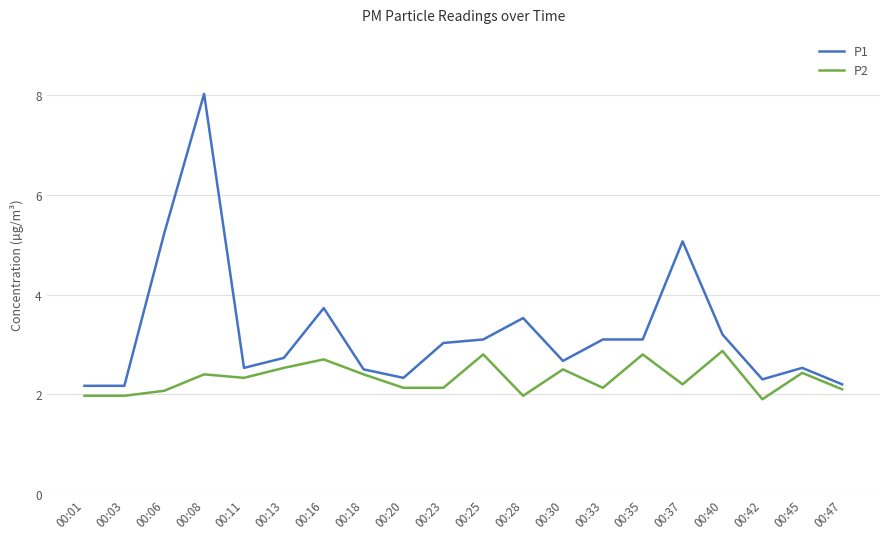

Rank the series by their average value, from highest to lowest.

P1, P2